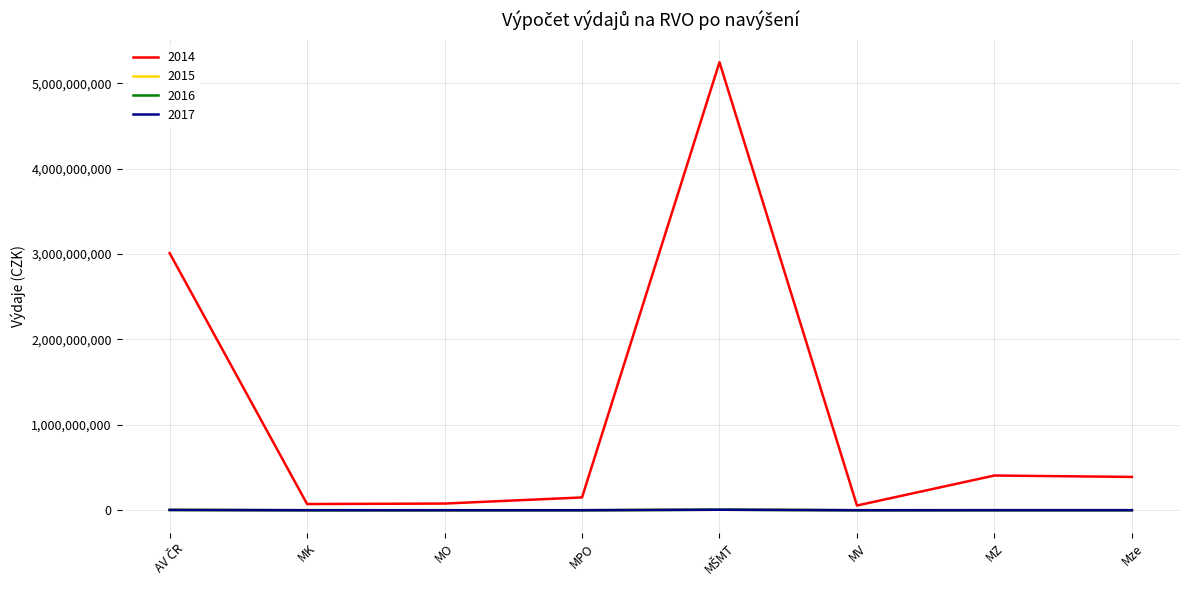

Reading left to right, list all the values displayed in this chart.

2014: 3010846000.0	72558000.0	78103000.0	149800000.0	5246252000.0	55159000.0	406435000.0	389952000.0
2015: 3234841.0	78010.0	83971.6	160944.5	5636552.3	59262.6	436672.1	418962.9
2016: 3259742.0	77956.0	83913.6	167518.5	5646364.3	59262.6	436672.1	418963.9
2017: 3259742.0	77956.0	83913.6	167518.5	5646364.3	59262.6	436672.1	418963.9